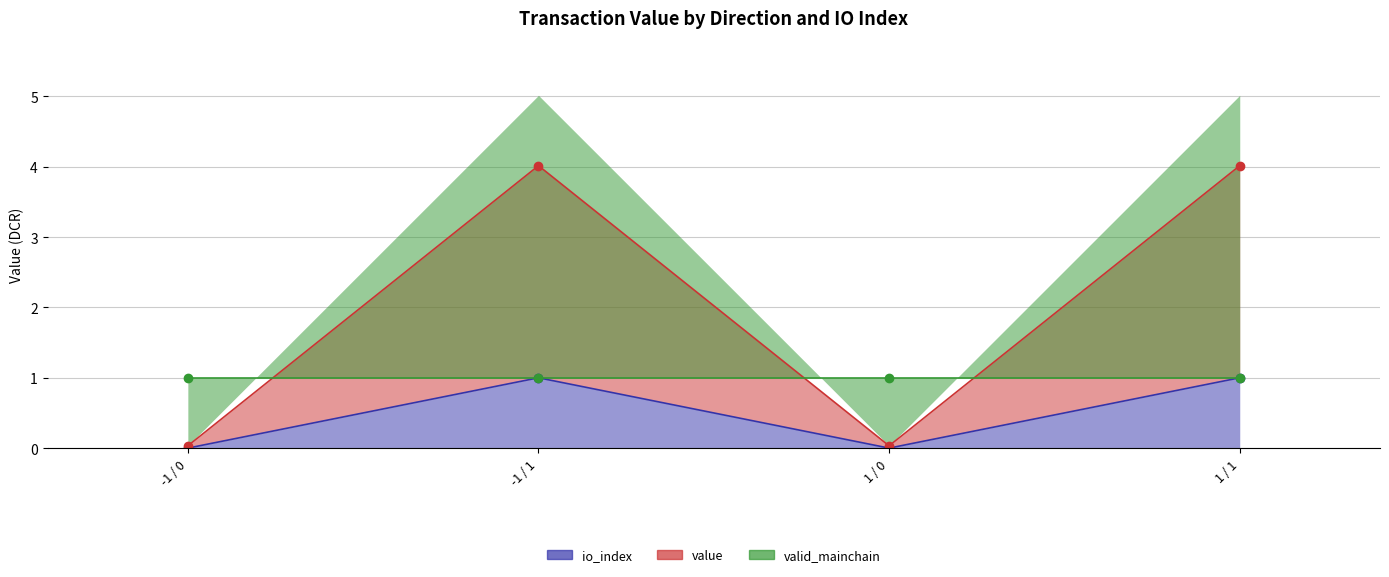

At which label does value reach its peak?

-1 / 1